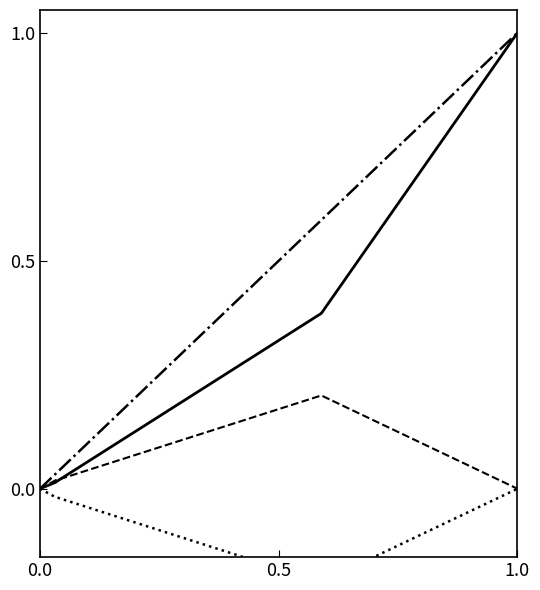

What is the difference between the second highest and second lowest values in the work_id (normalized) series?

0.6